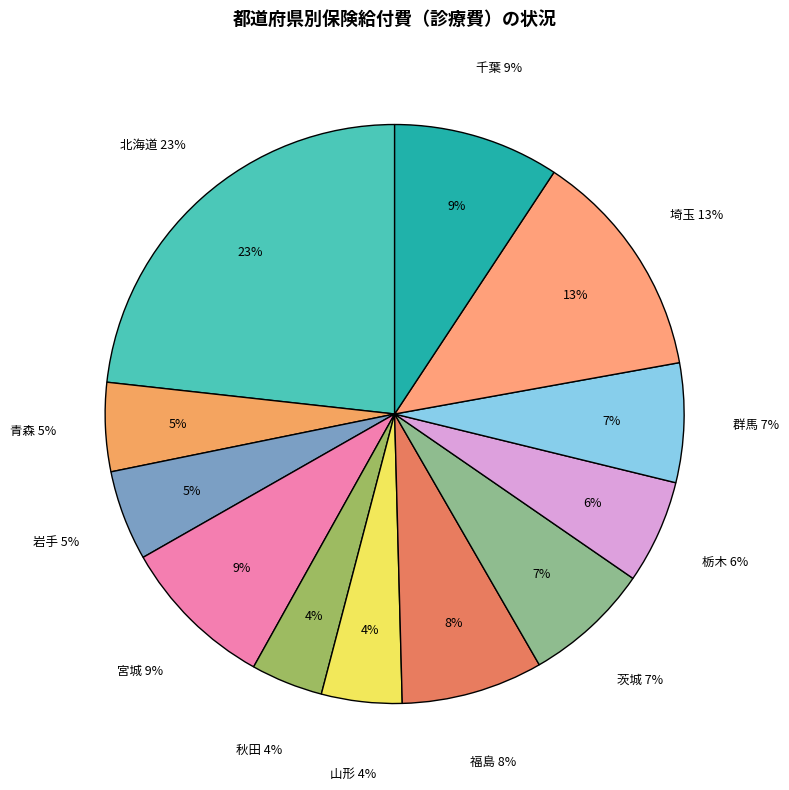

To the nearest percent, what is the difference between the largest and smallest slice percentages?

19%